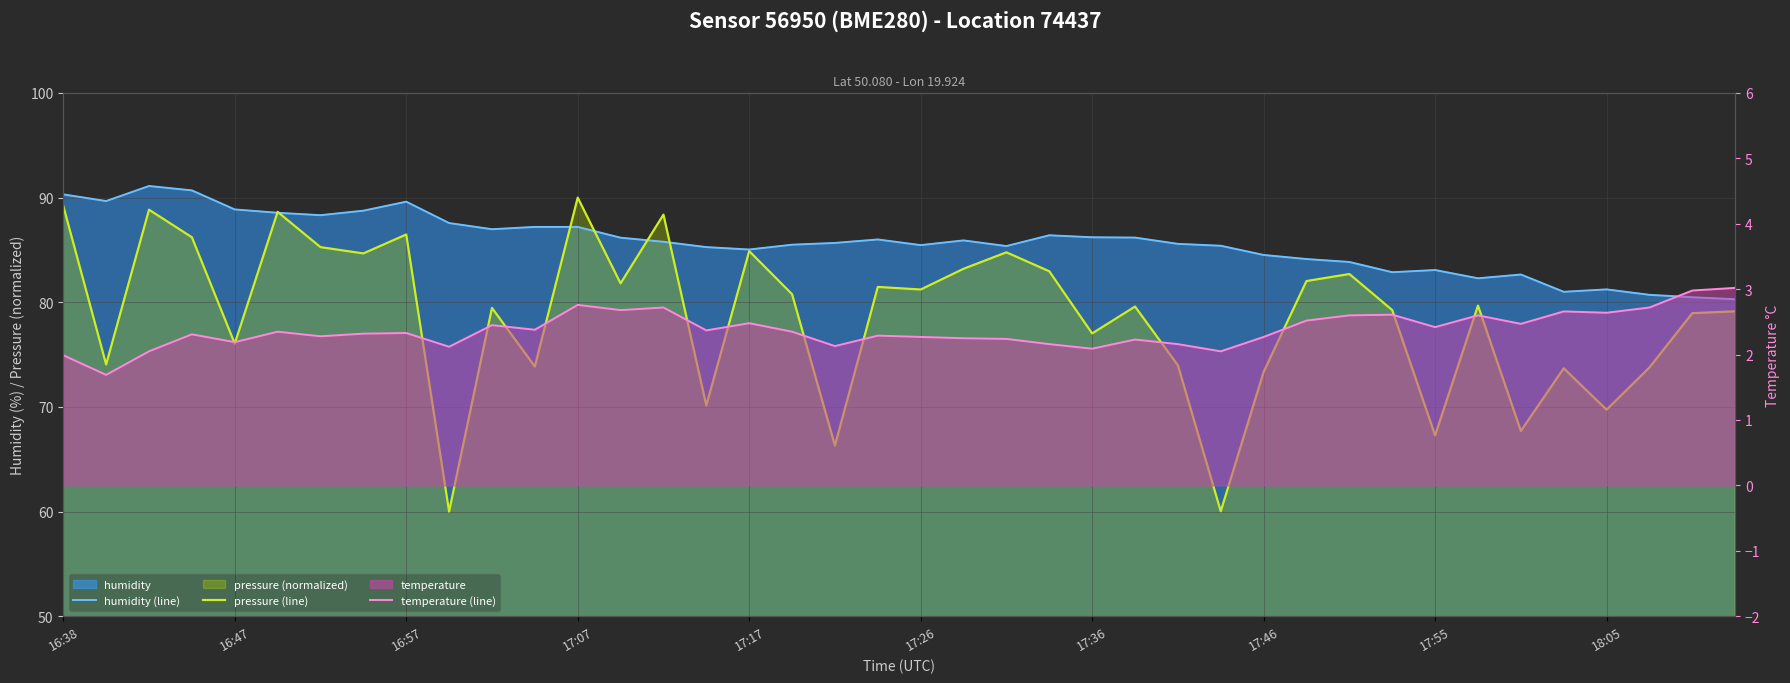

Reading right to left, what are all the values shown in this chart?

humidity (line): 80.3	80.5	80.7	81.2	81.0	82.7	82.3	83.1	82.9	83.8	84.1	84.5	85.4	85.6	86.2	86.2	86.4	85.4	85.9	85.5	86.0	85.7	85.5	85.0	85.3	85.8	86.2	87.2	87.2	87.0	87.6	89.6	88.8	88.3	88.5	88.9	90.7	91.1	89.7	90.3
pressure (line): 79.1	79.0	73.8	69.7	73.7	67.7	79.7	67.3	79.3	82.7	82.0	73.4	60.0	74.0	79.6	77.0	83.0	84.8	83.2	81.2	81.5	66.3	80.8	84.9	70.1	88.4	81.8	90.0	73.9	79.5	60.0	86.5	84.7	85.3	88.6	76.0	86.2	88.8	74.1	89.2
temperature (line): 3.0	3.0	2.7	2.6	2.7	2.5	2.6	2.4	2.6	2.6	2.5	2.3	2.0	2.2	2.2	2.1	2.2	2.2	2.2	2.3	2.3	2.1	2.4	2.5	2.4	2.7	2.7	2.8	2.4	2.5	2.1	2.3	2.3	2.3	2.4	2.2	2.3	2.0	1.7	2.0